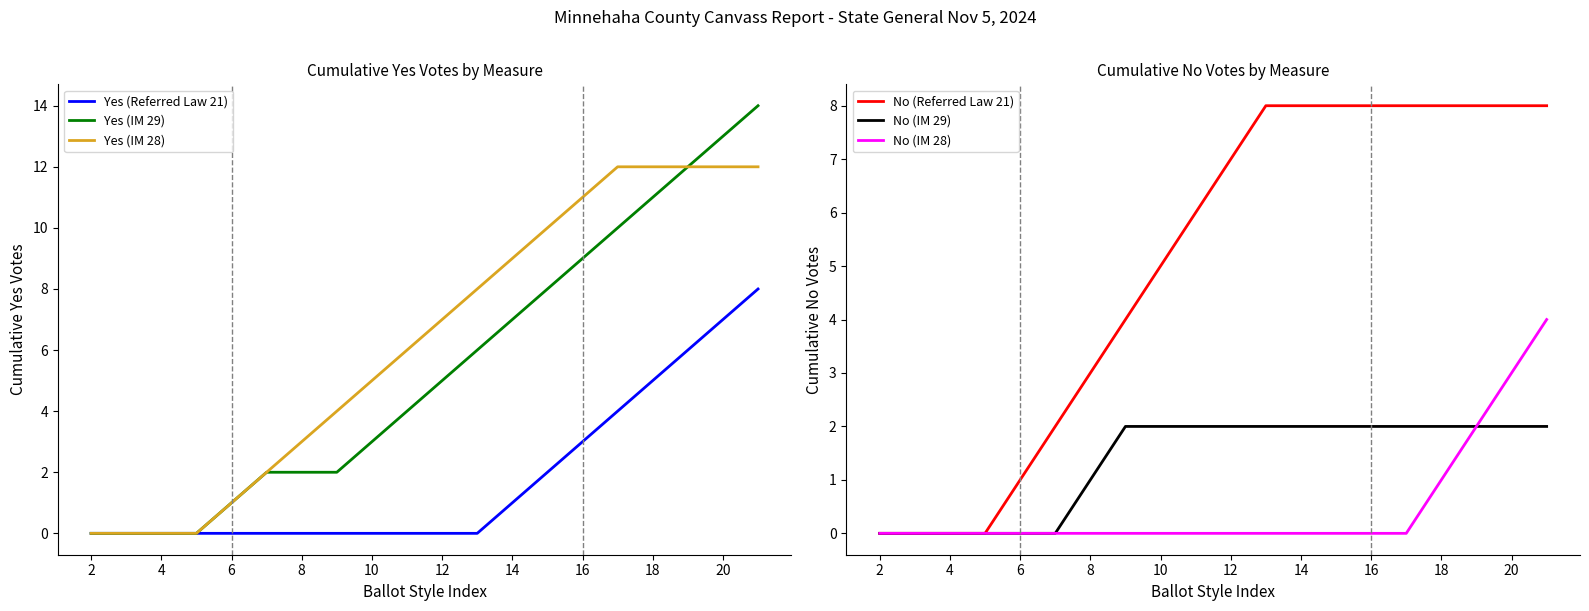

Does the chart display data point markers on the line(s)?

No